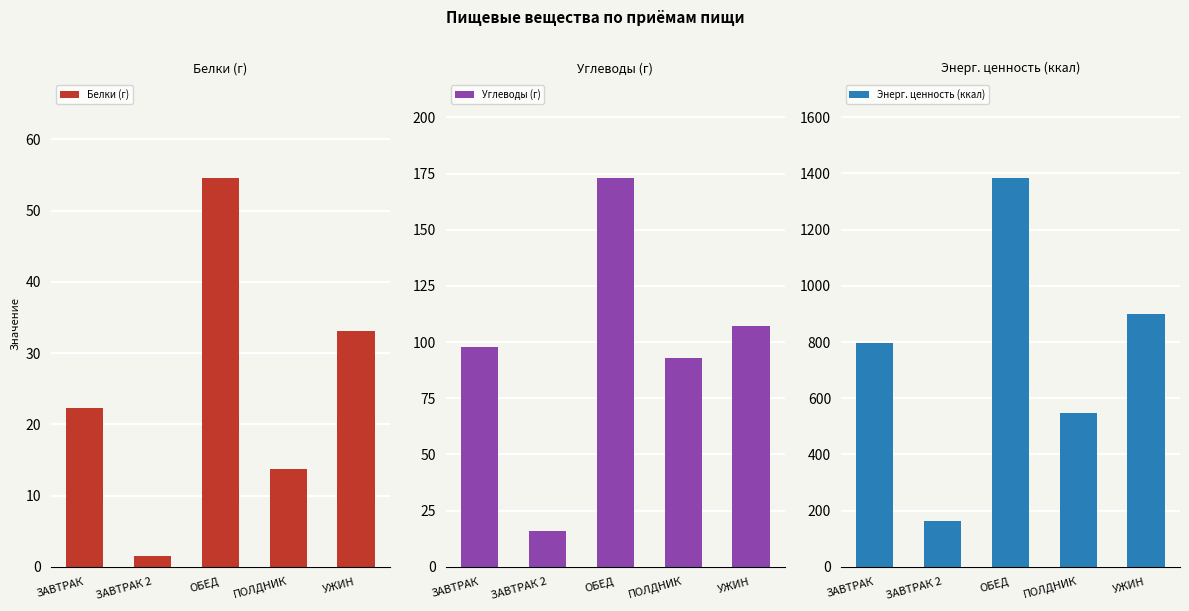

How many bars are there in total?

15